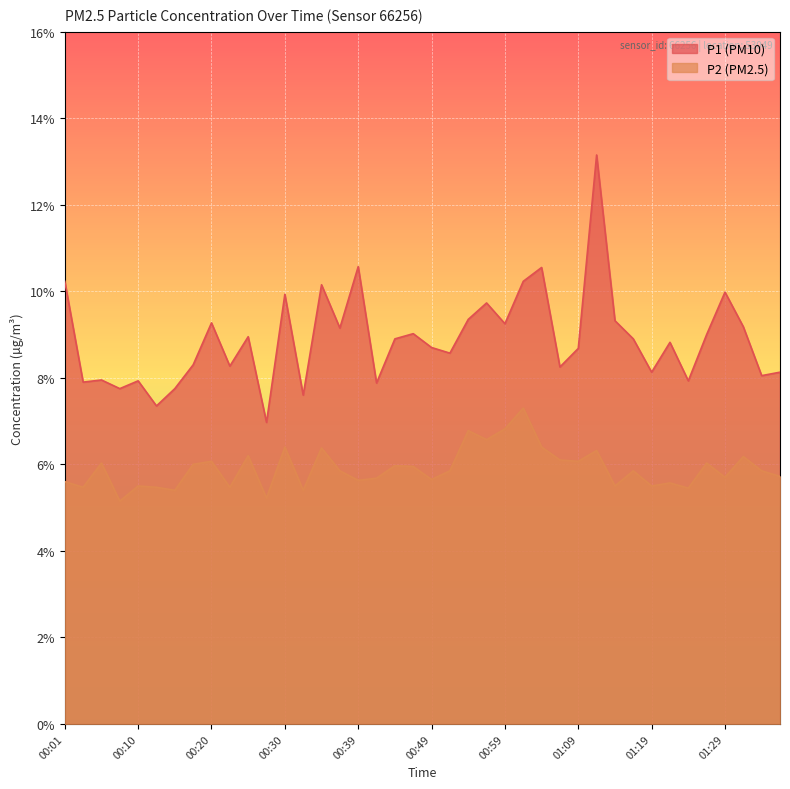

What is the average value of the P2 series?

5.9